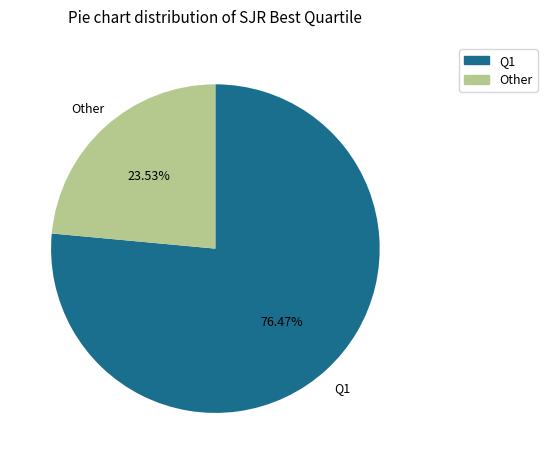

Combined, what portion of the pie is Other and Q1?

100.0%